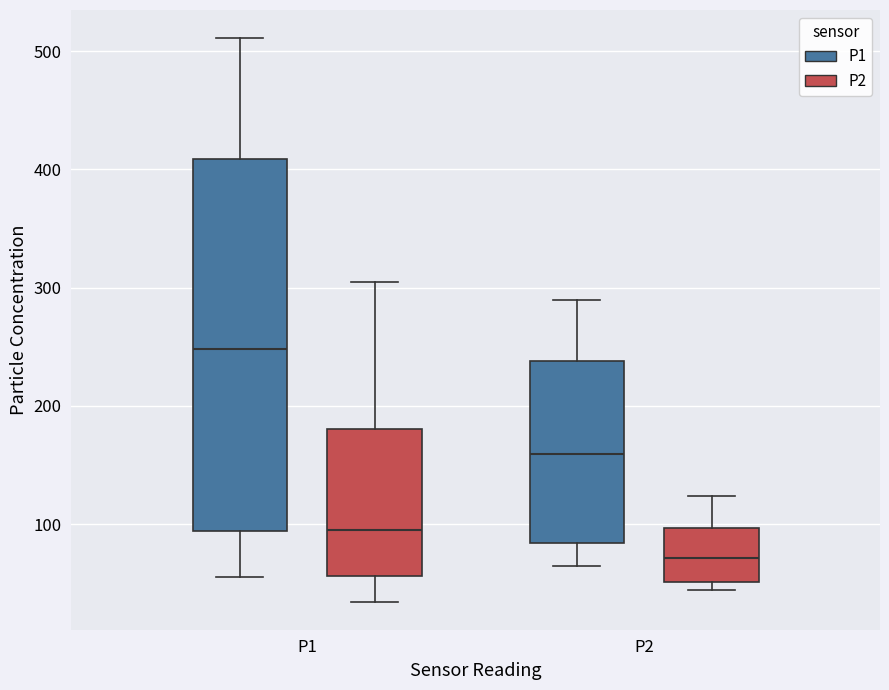

Which box has the highest median line?

P1 (P1)